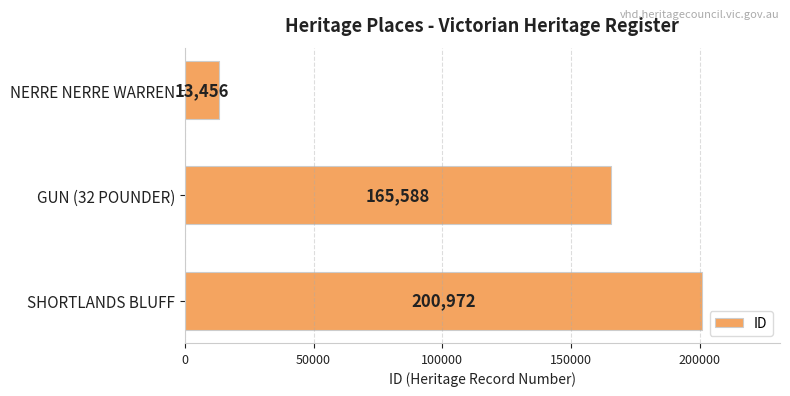

True or false: the data shows 13456 at NERRE NERRE WARREN.

True